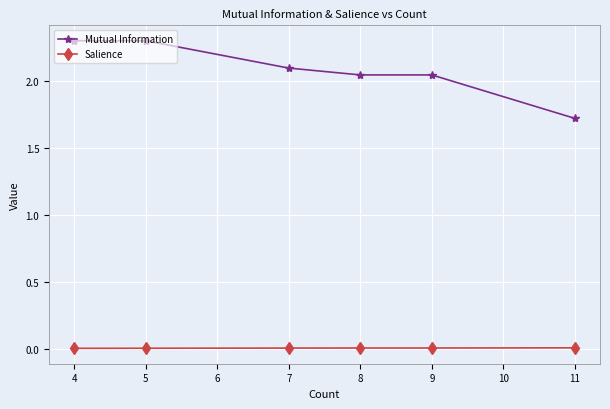

True or false: Mutual Information and Salience cross at least once.

False